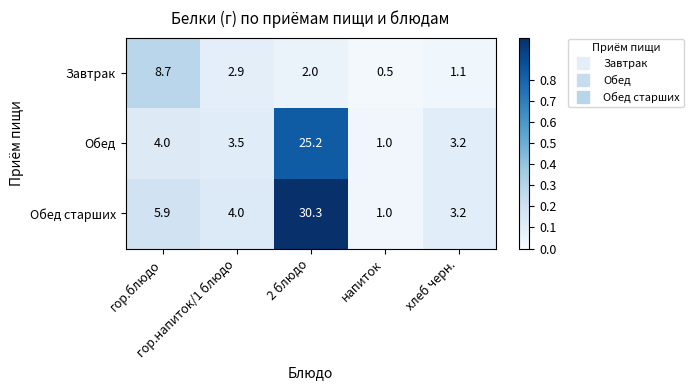

What is the minimum value for Обед?

1.0